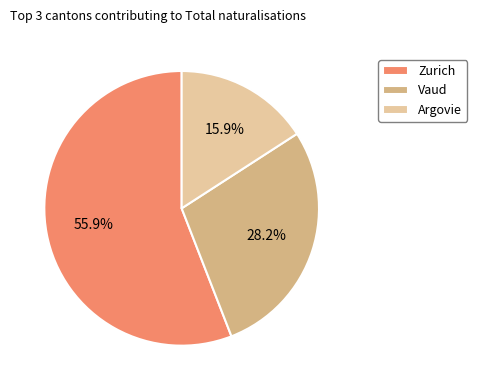

What percentage is the Vaud slice, to the nearest percent?

28%